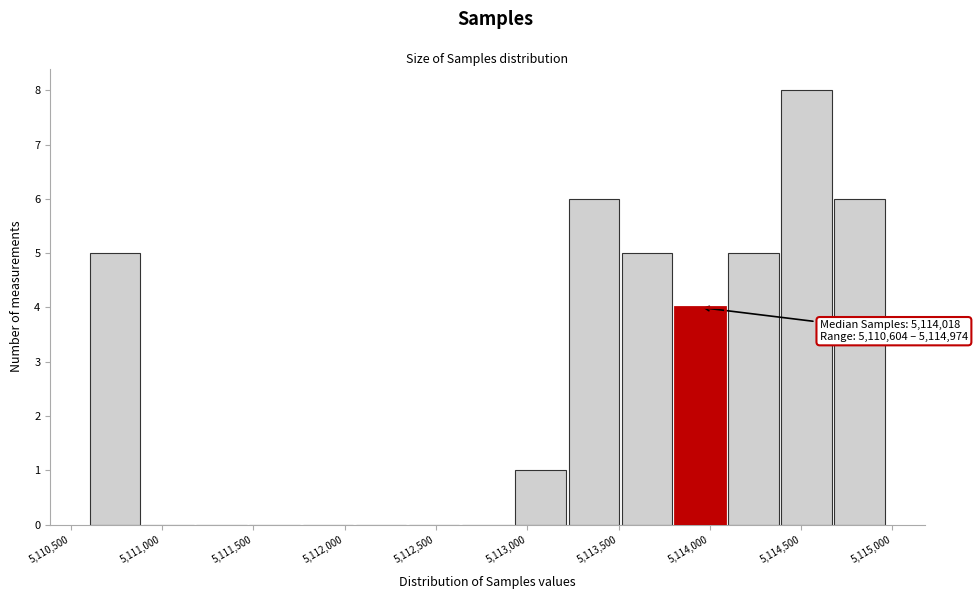

Which range on the x-axis has the tallest bar?

5114400 to 5114700